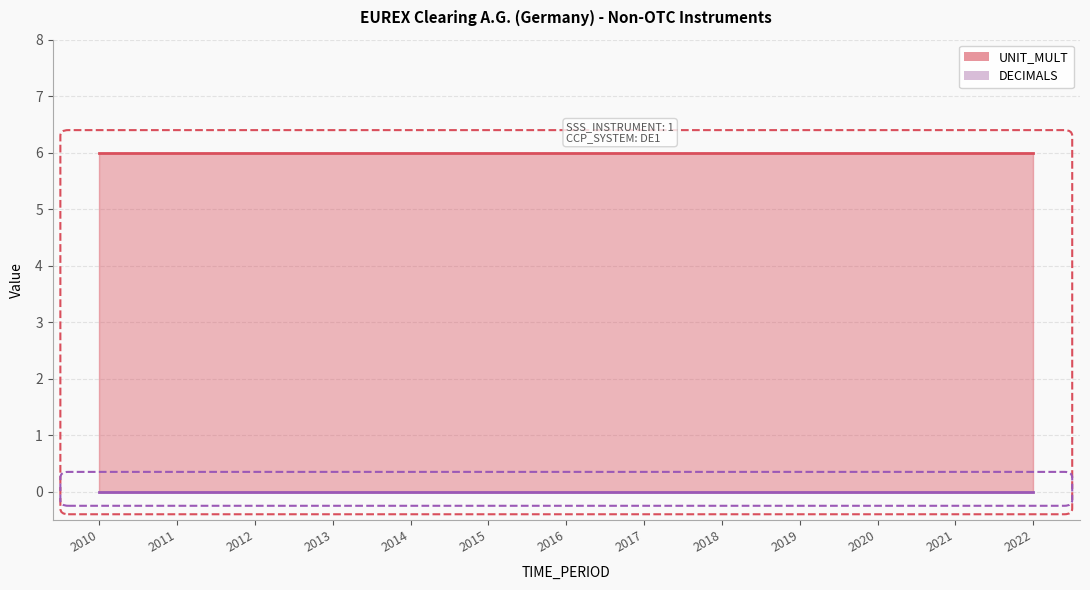

Is the value of UNIT_MULT at 2022 greater than the value of DECIMALS at 2013?

Yes